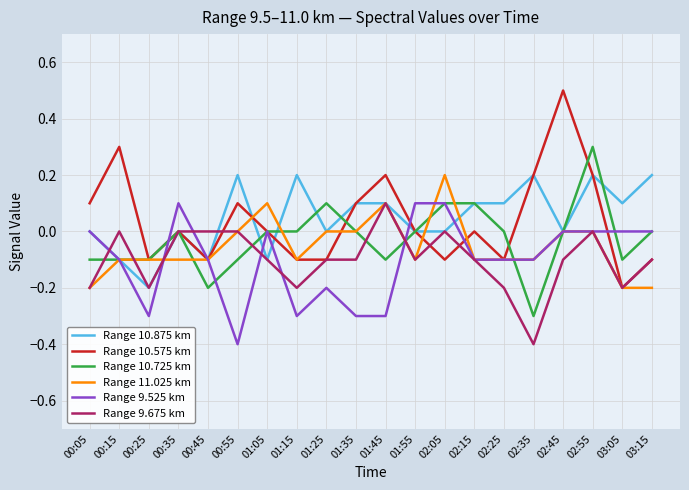

What is the minimum value for Range 9.525 km?

-0.4